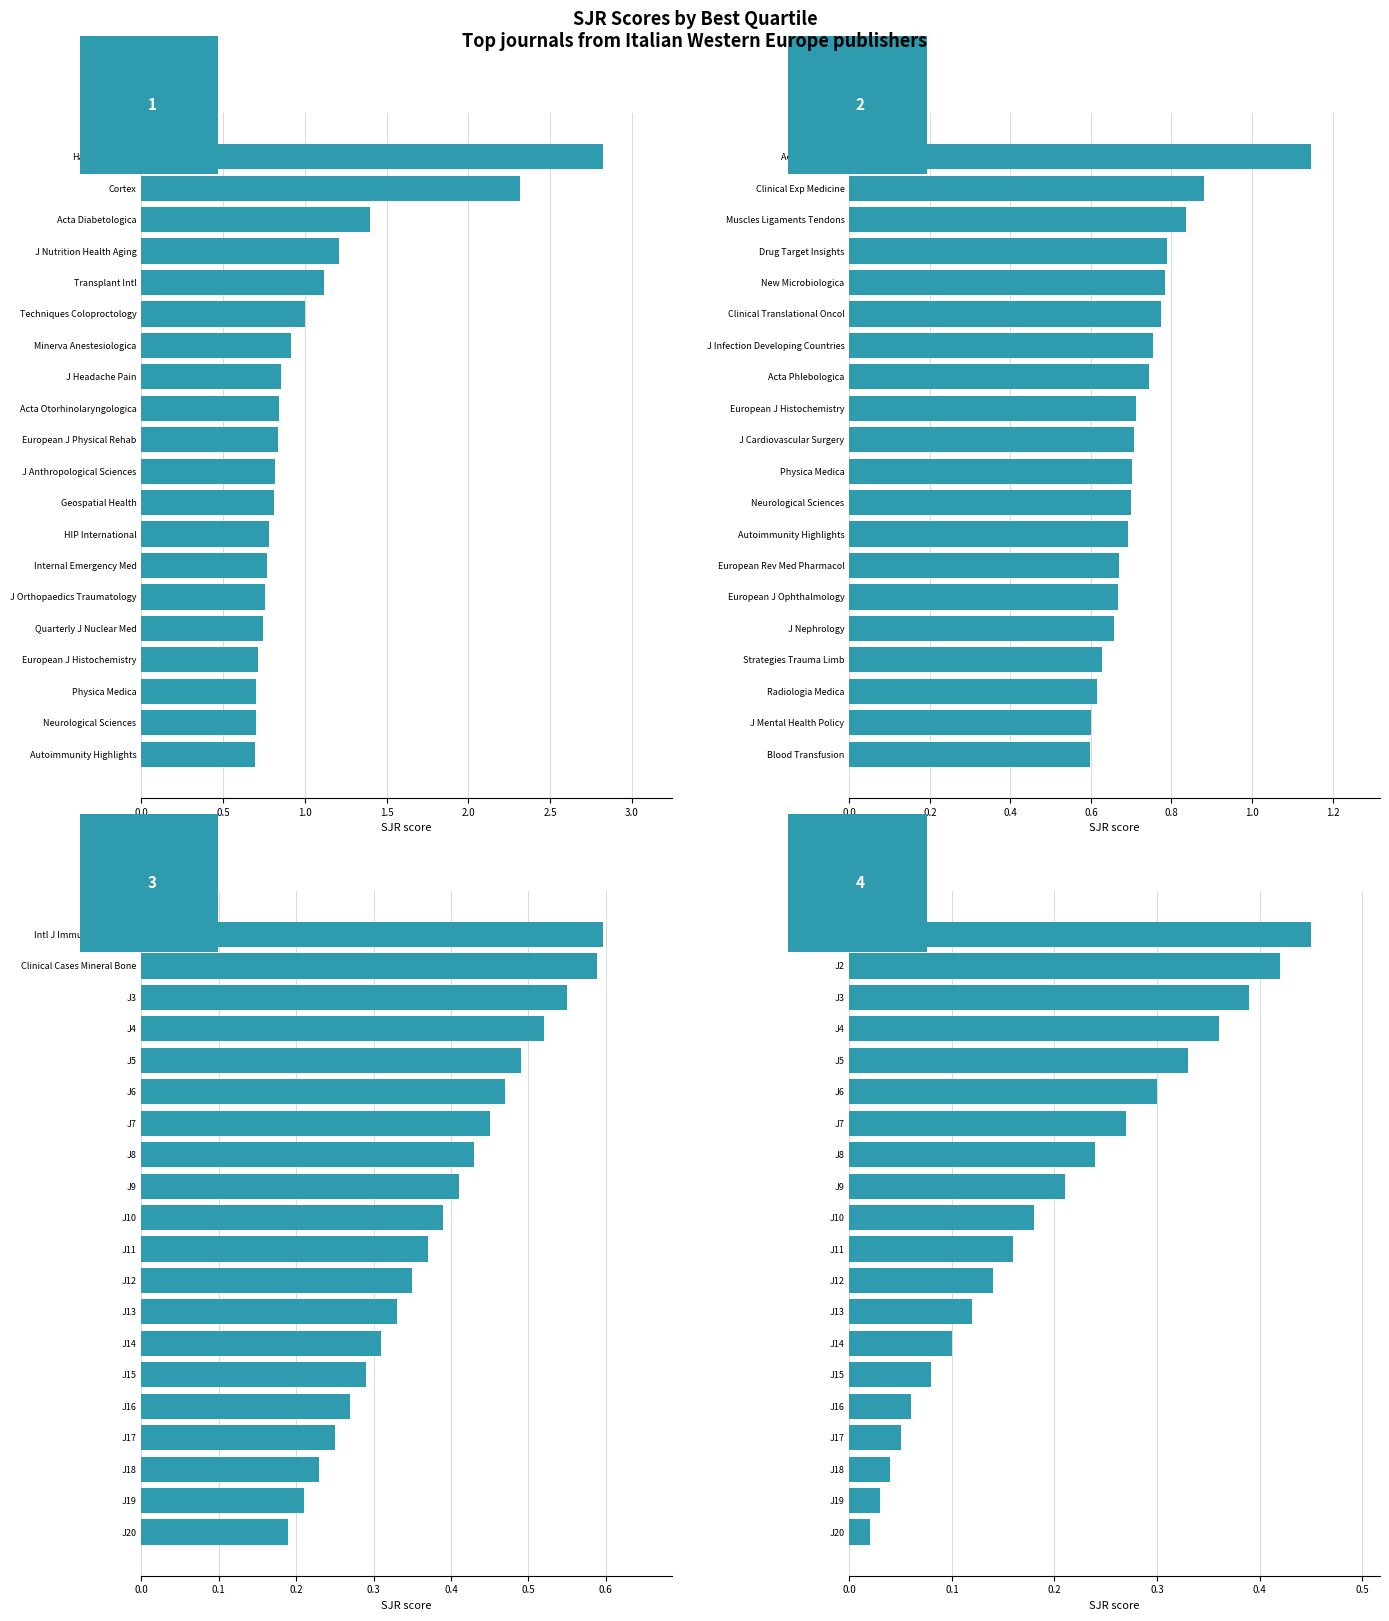

What position from the right is 0.5?

19